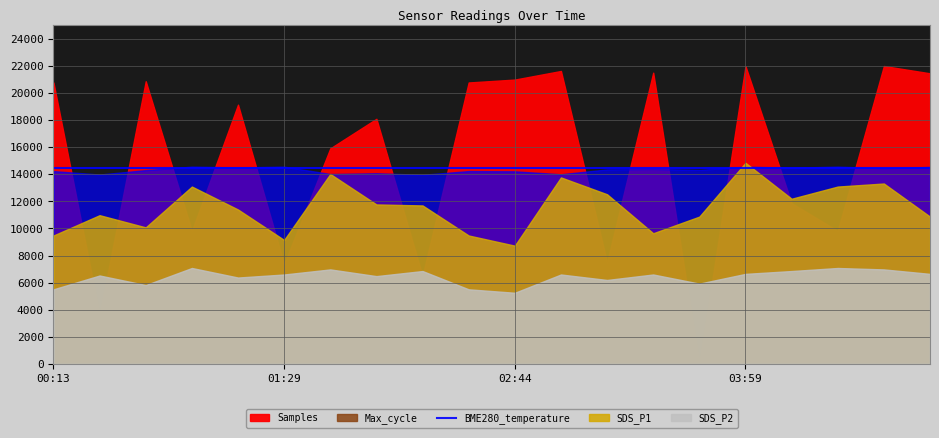

Which series has the widest spread of values?

Samples